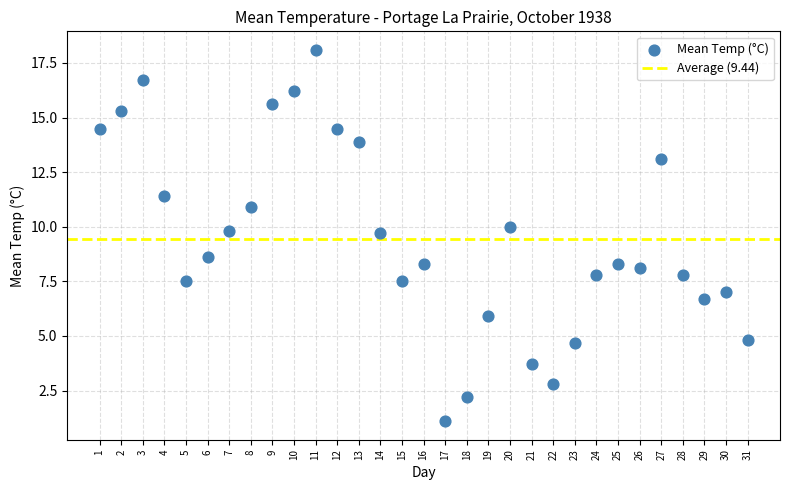

What is the range of X values (max minus min)?

30.0